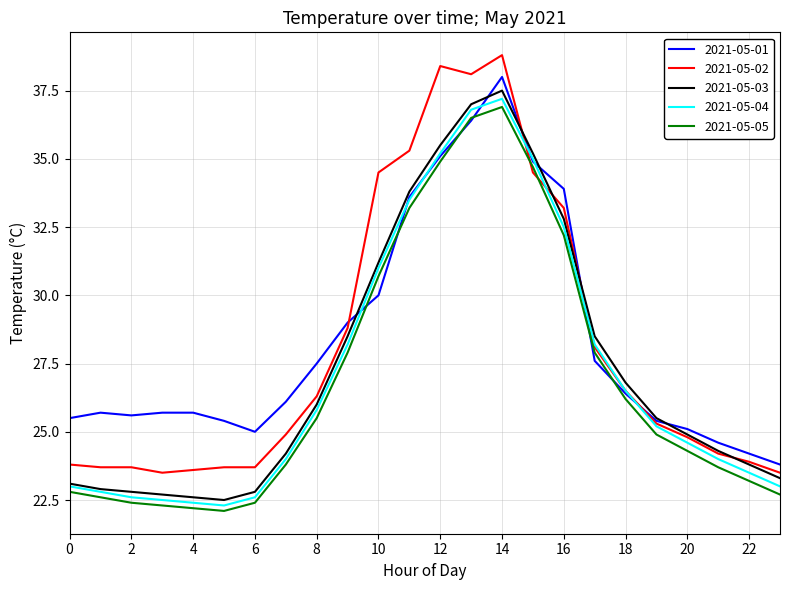

What is the maximum value shown in the chart?

38.8